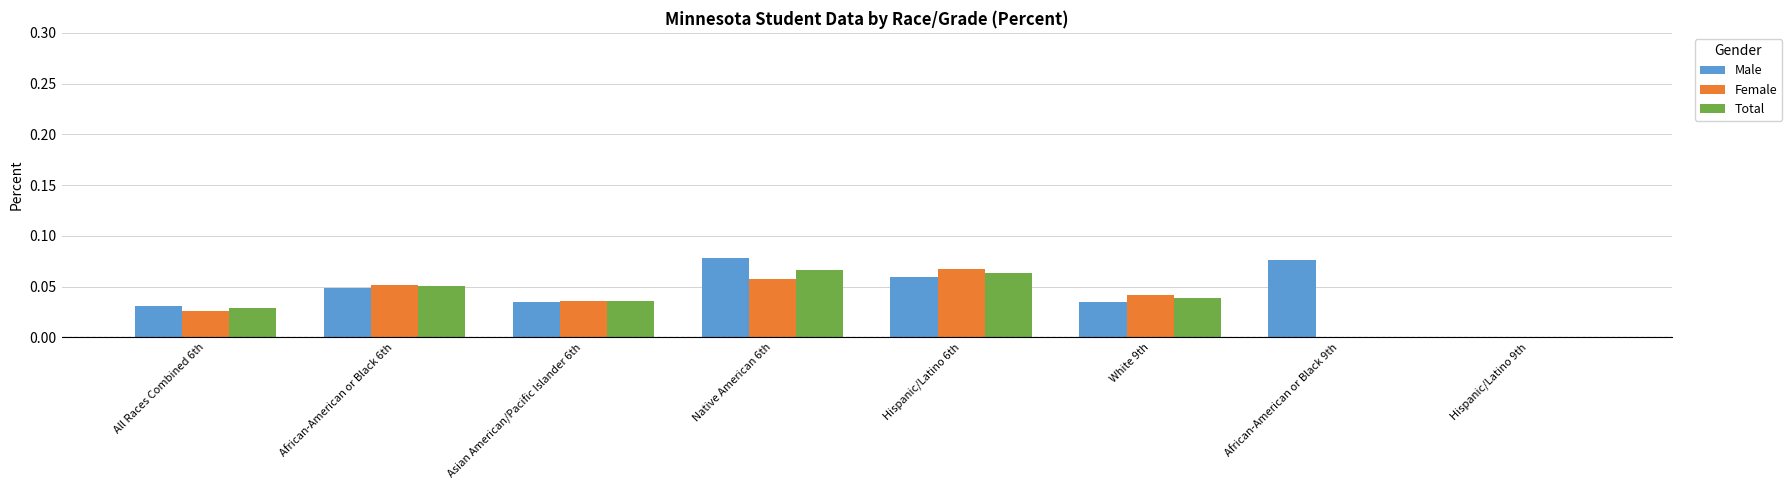

Which series changed the most between Native American 6th and White 9th?

Male